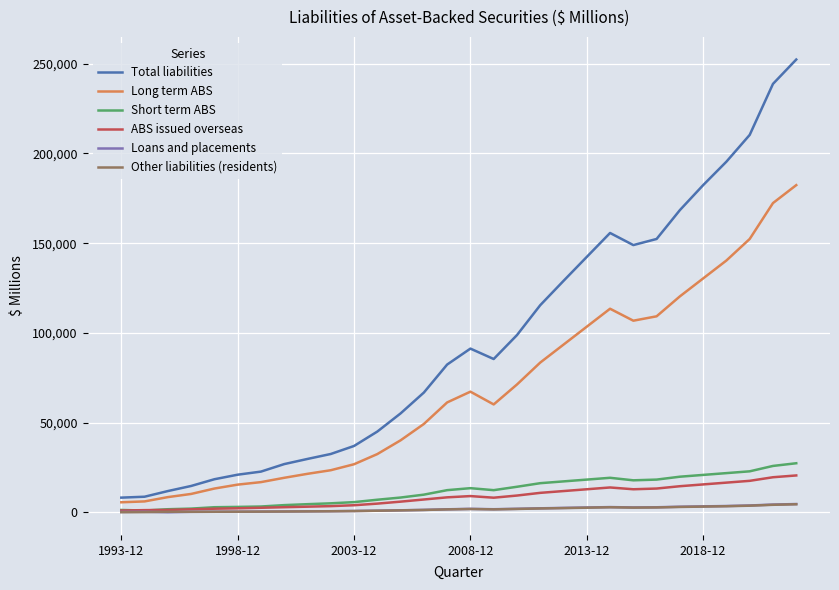

Which series has the largest range (max minus min)?

Total liabilities